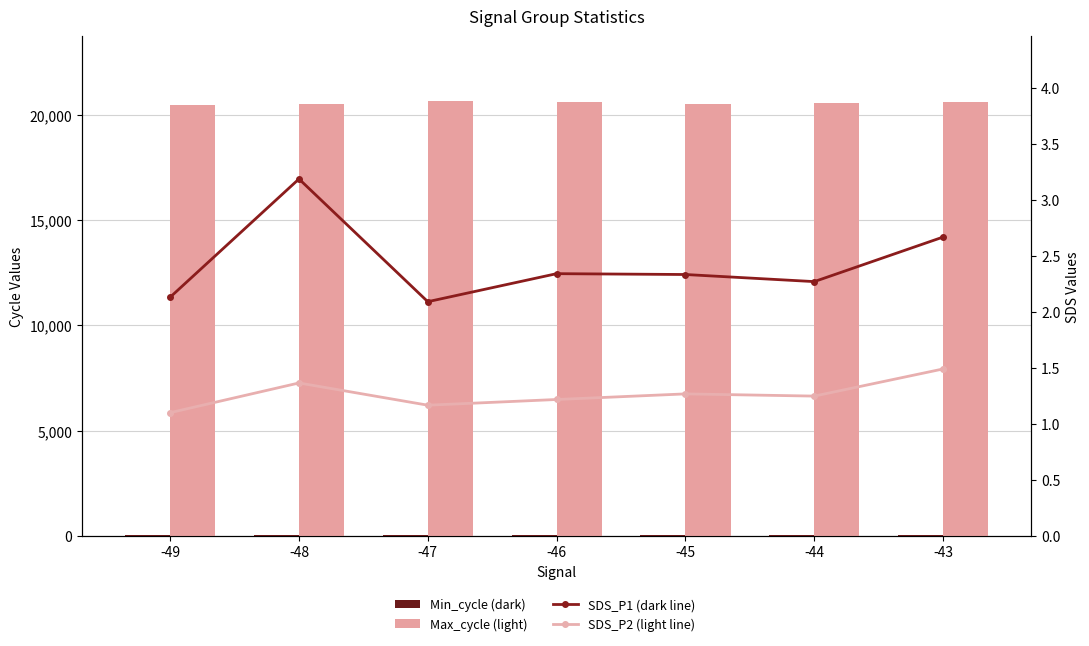

Which has a higher value, -45 or -46?

-45